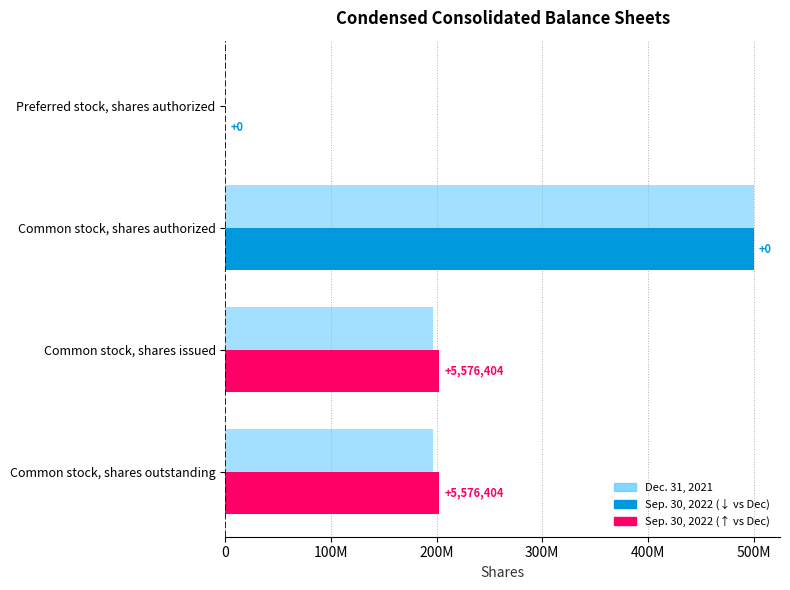

What position from the left is Common stock, shares issued?

2